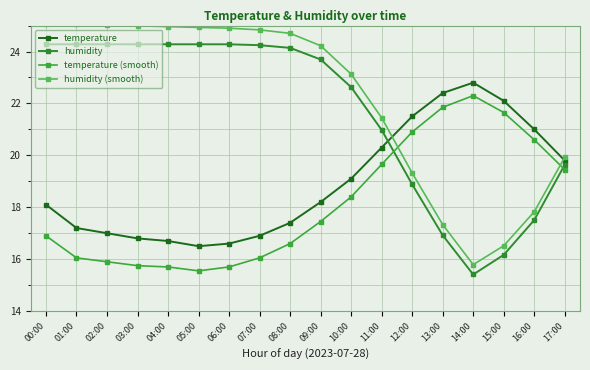

Is it true that temperature equals 27.7 at 06:00?

False